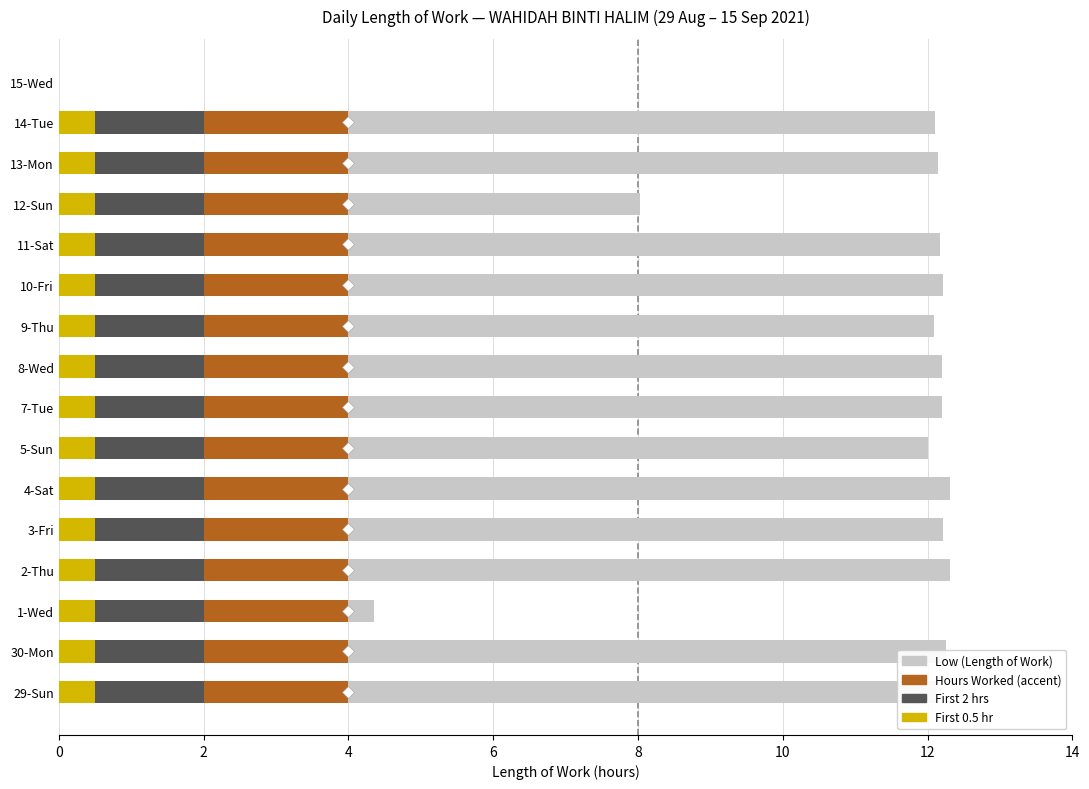

Which has a higher value, 8-Wed or 13-Mon?

8-Wed